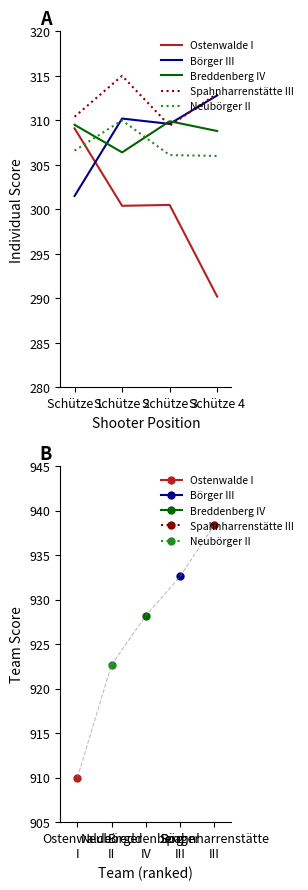

Is the value of Spahnharrenstätte III at Schütze 1 greater than the value of Ostenwalde I at Schütze 4?

Yes